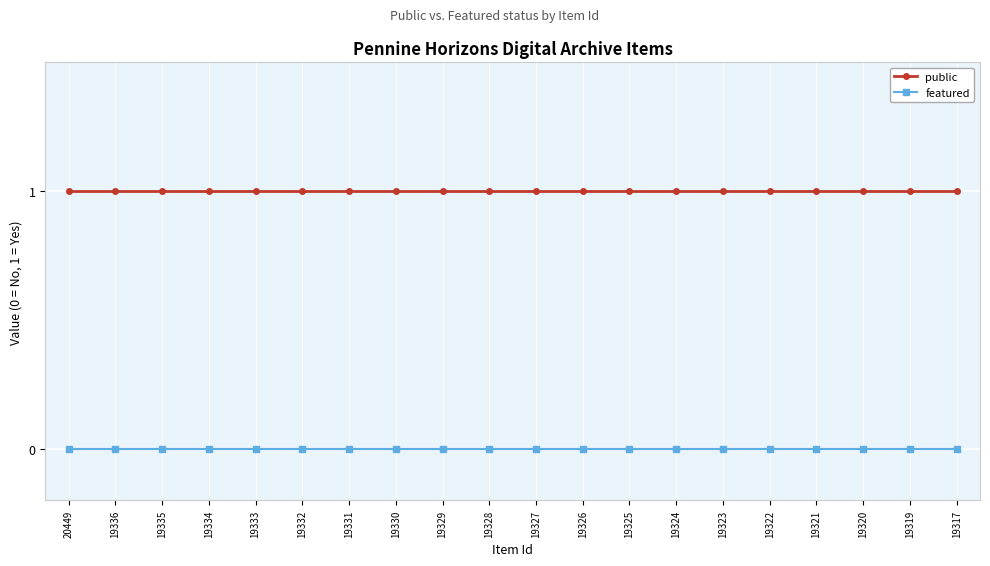

At how many categories does at least one series exceed 0?

20